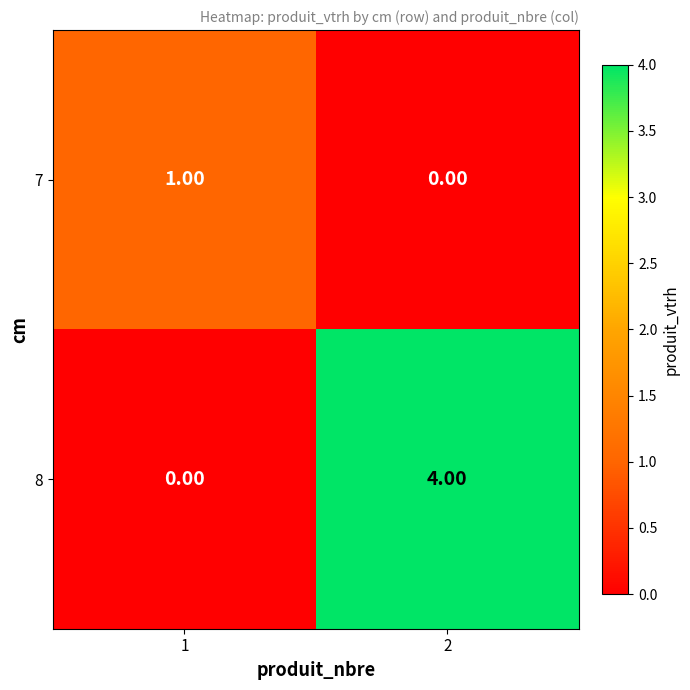

Rank the series at 2 from highest to lowest value.

8, 7